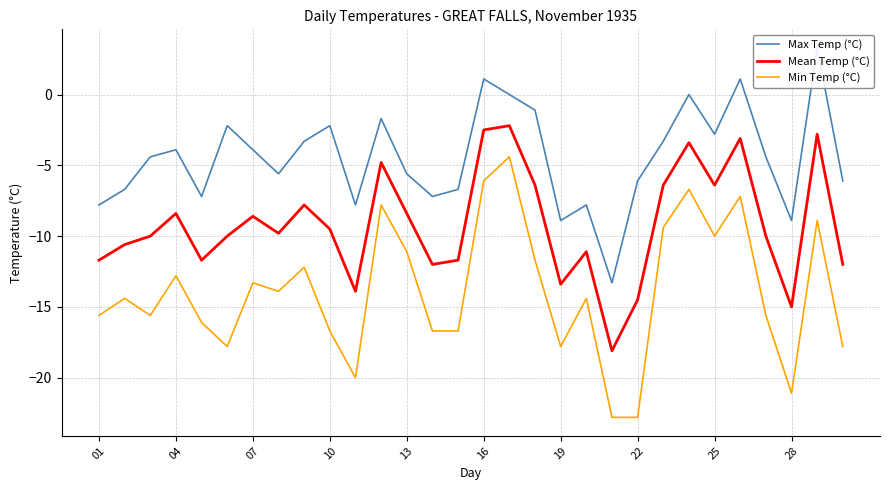

What is the minimum value for Min Temp (°C)?

-22.8